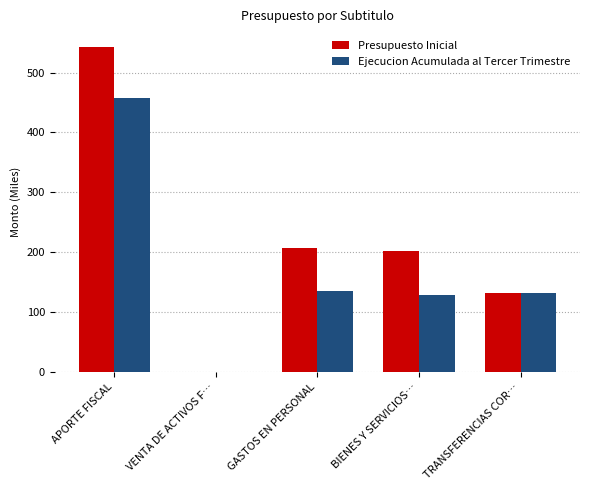

What value does the Presupuesto Inicial series have at APORTE FISCAL?

542